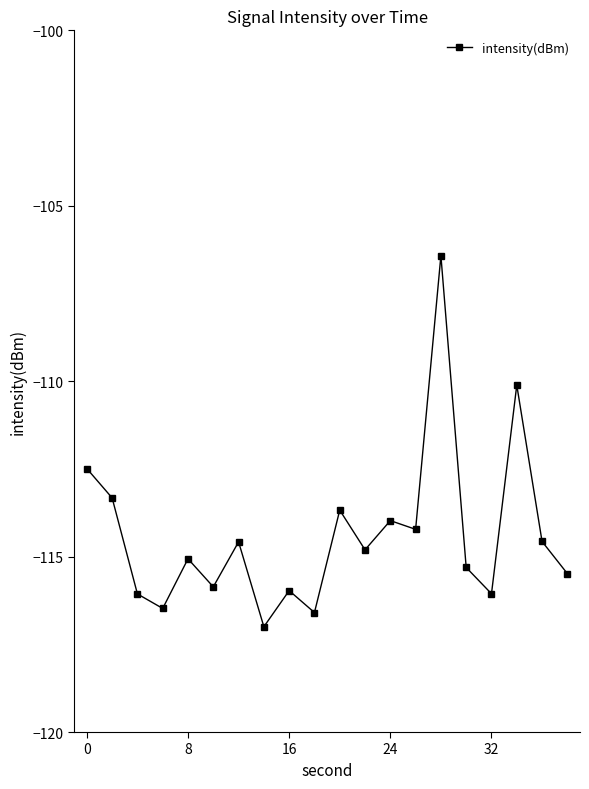

True or false: there are more than 2 points higher than both neighbors.

True